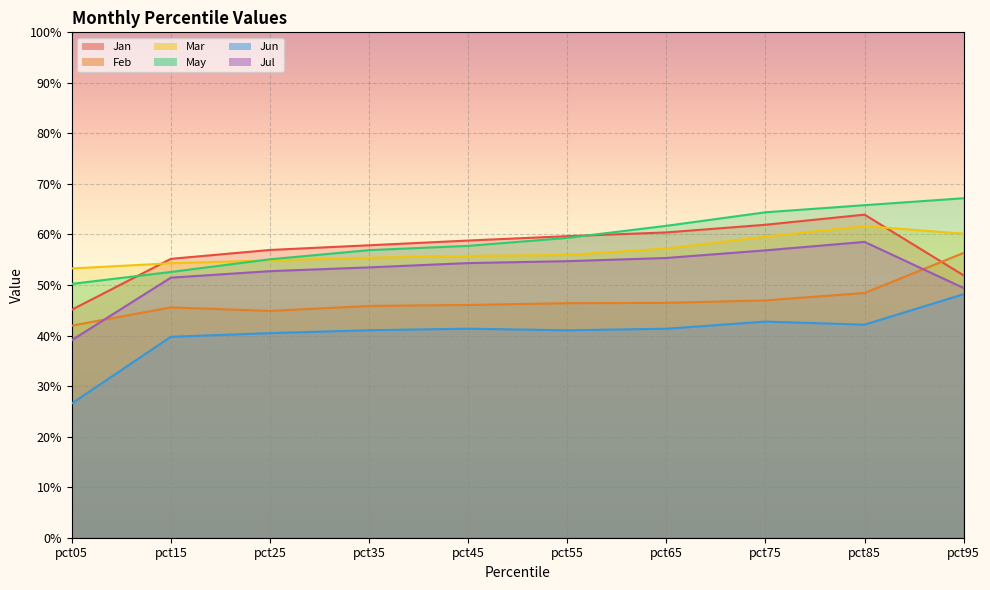

In Jan, how many points are higher than both neighbors (excluding endpoints)?

1